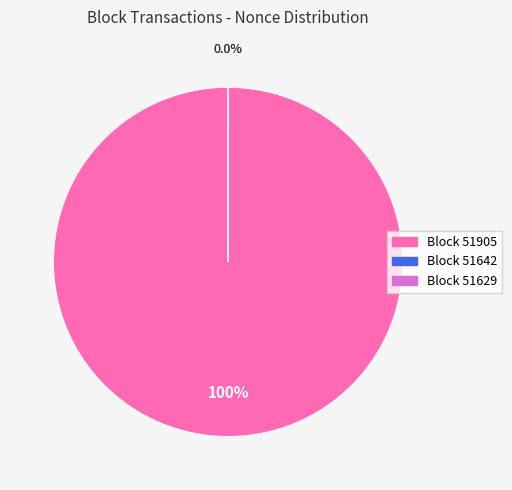

Is it true that 51642 is 1% of the pie?

False